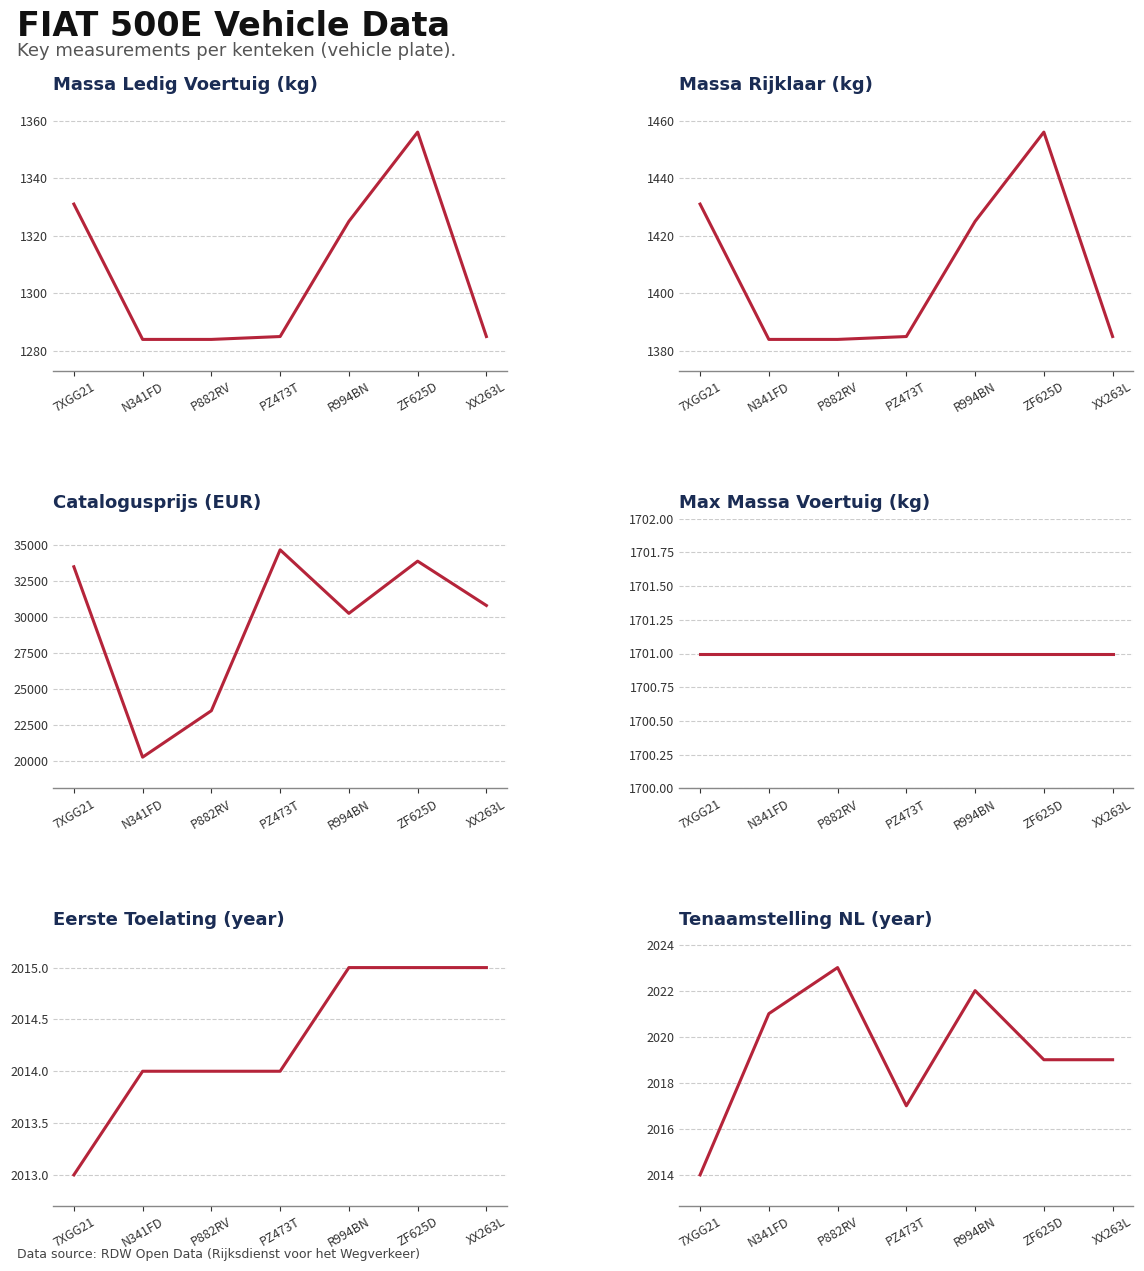

What are all the series names shown in the legend?

massa_ledig_voertuig, massa_rijklaar, catalogusprijs, toegestane_maximum_massa_voertuig, eerste_toelating_year, tenaamstelling_year